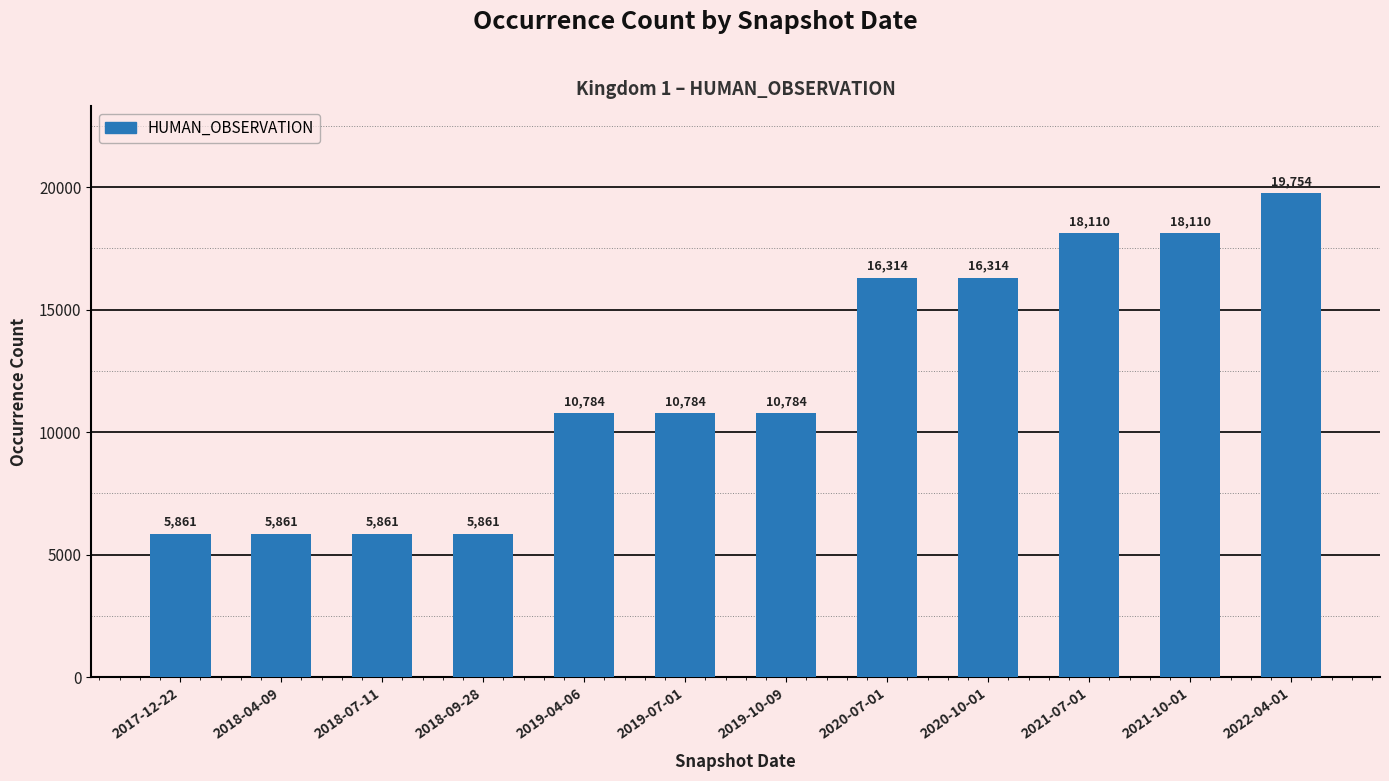

The chart shows a value of 2387 at 2019-10-09. True or false?

False